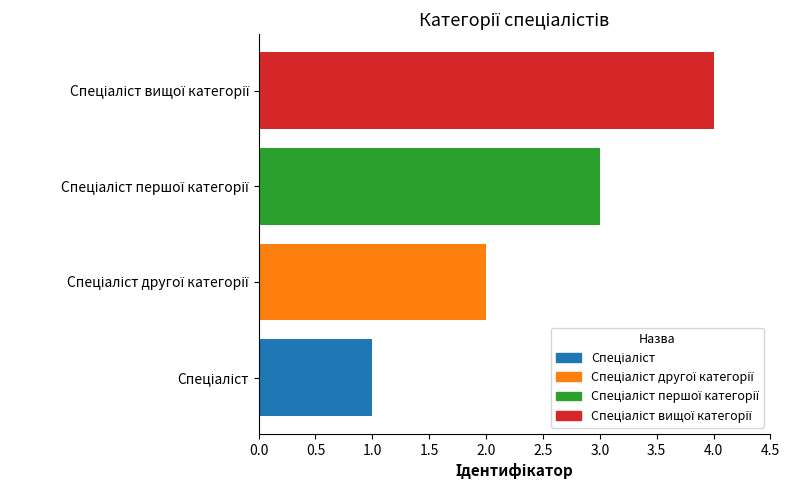

What is the sum of all values?

10